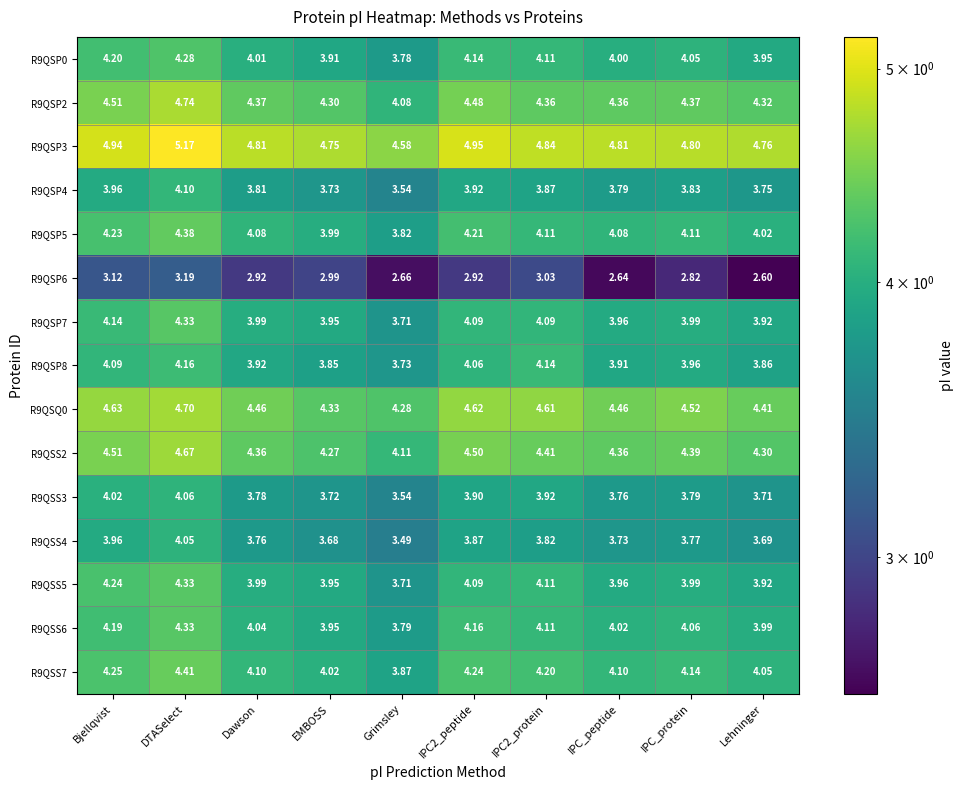

At which category is the sum across all series the highest?

DTASelect